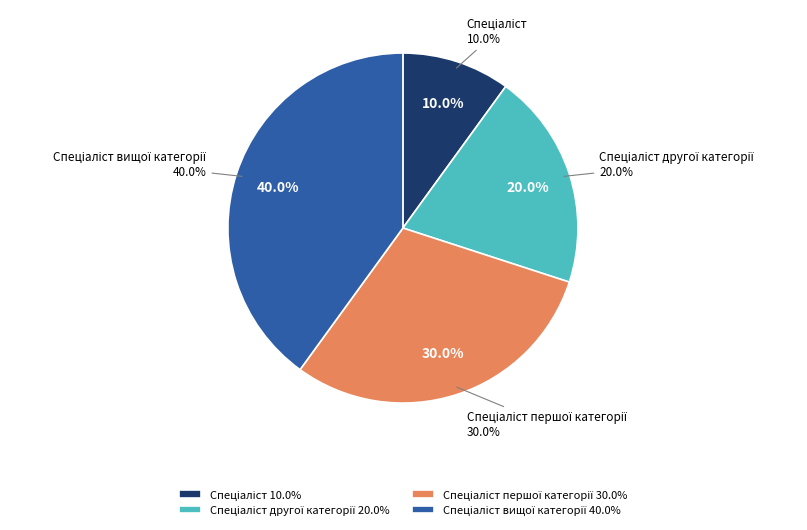

Which slice is the smallest?

Спеціаліст